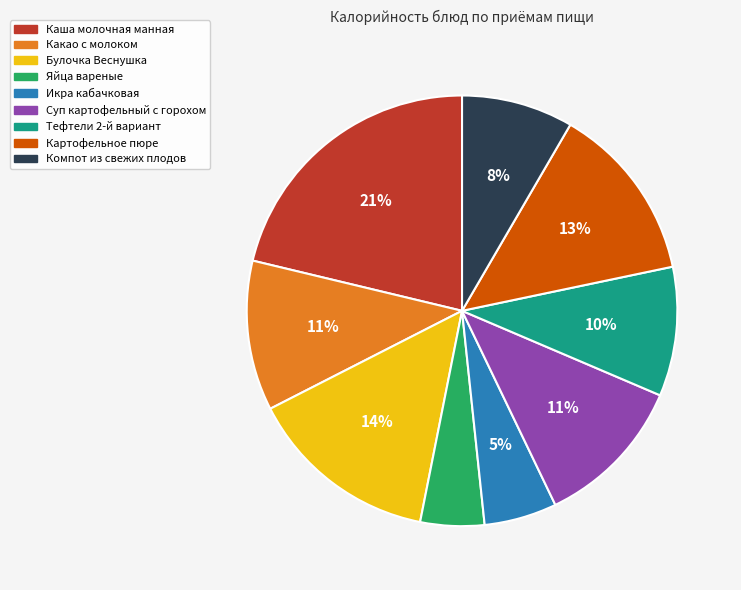

What is the largest slice in the pie chart?

Каша молочная манная